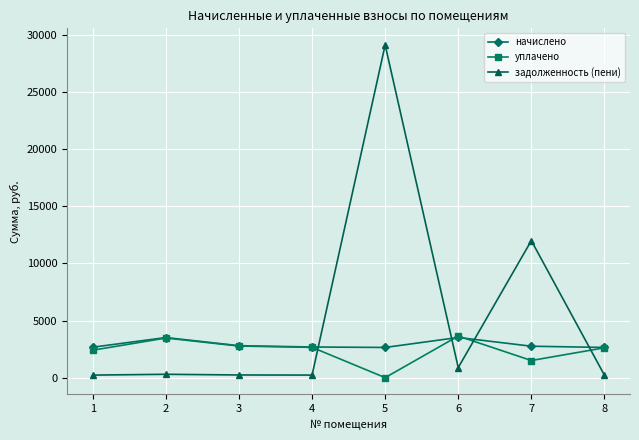

What are all the series names shown in the legend?

начислено, уплачено, задолженность (пени)